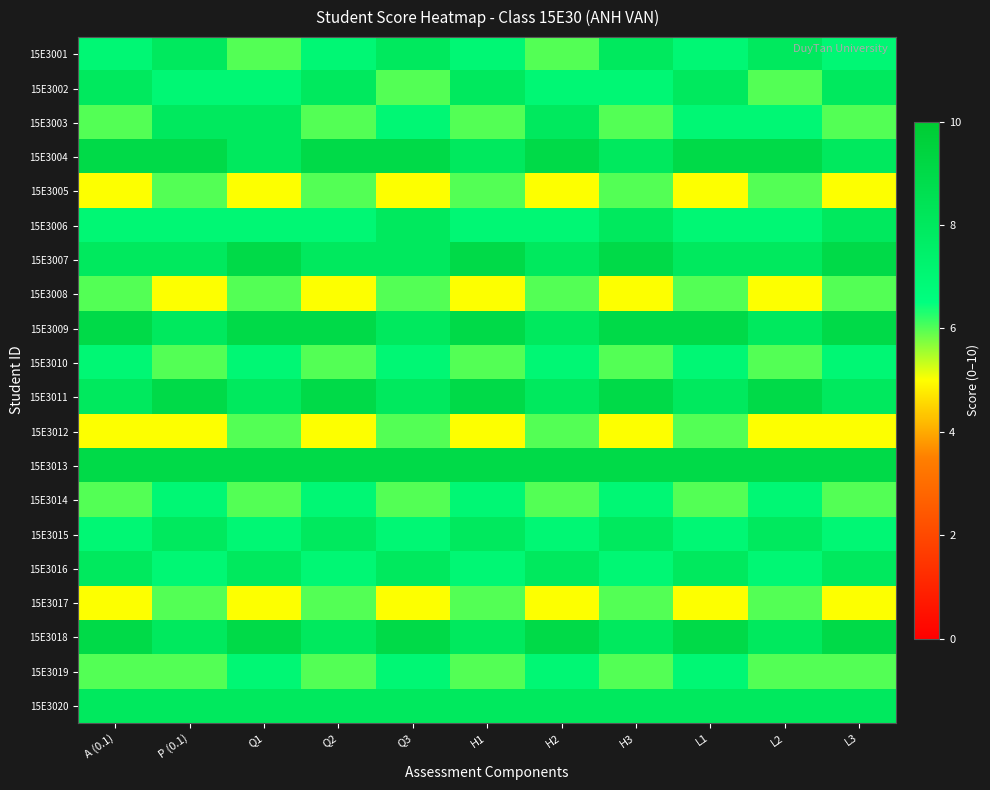

Rank the series at H1 from highest to lowest value.

15E3007, 15E3009, 15E3011, 15E3013, 15E3002, 15E3004, 15E3015, 15E3018, 15E3020, 15E3001, 15E3006, 15E3014, 15E3016, 15E3003, 15E3005, 15E3010, 15E3017, 15E3019, 15E3008, 15E3012